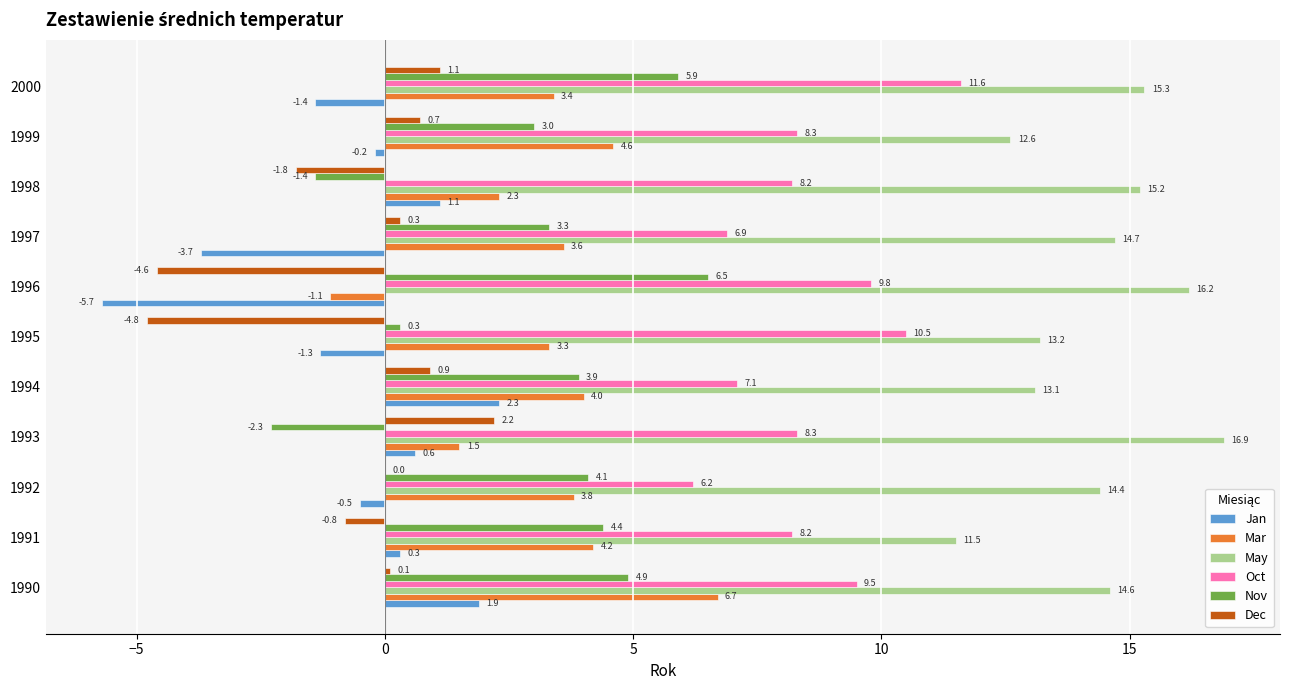

At which label does Dec reach its peak?

1993